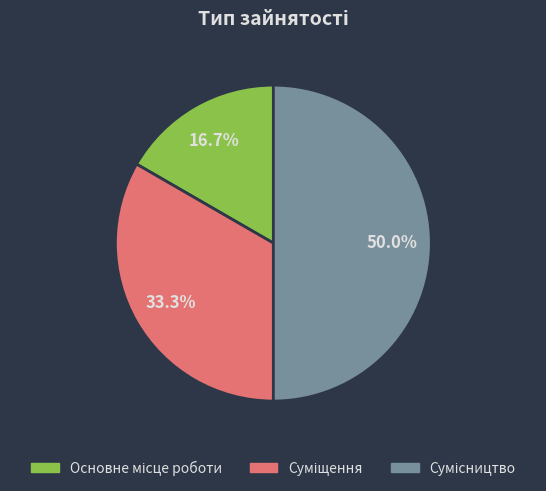

Is it true that Суміщення is 33% of the pie?

True